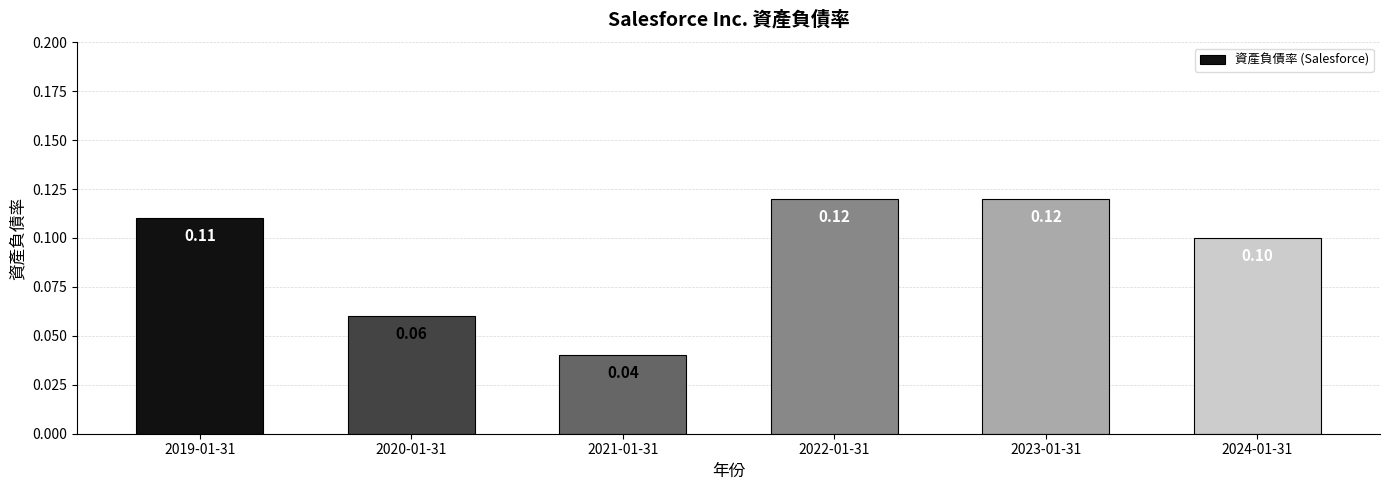

How many series are shown in this chart?

1